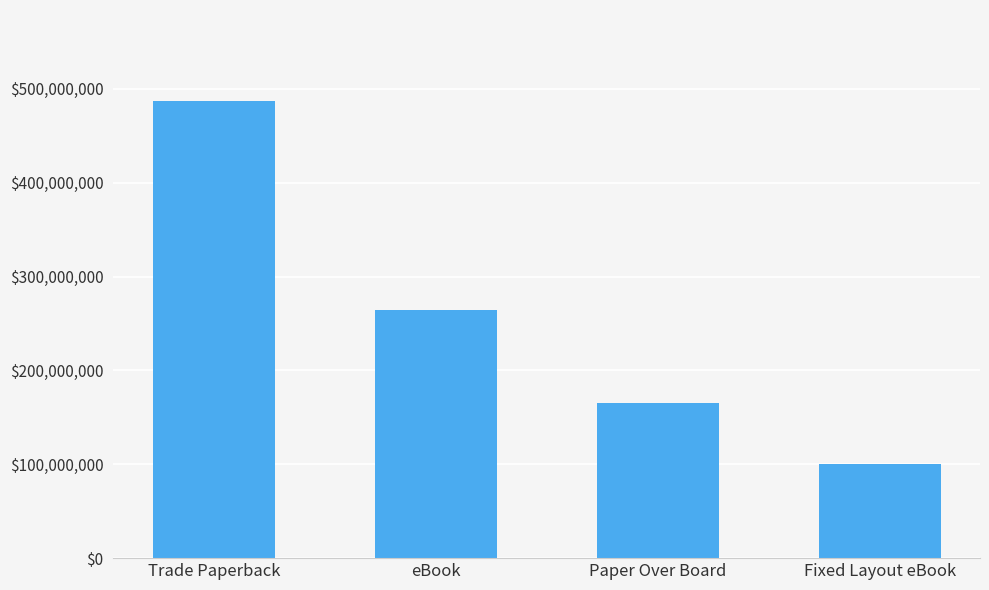

List the labels in order of value, largest first.

Trade Paperback, eBook, Paper Over Board, Fixed Layout eBook